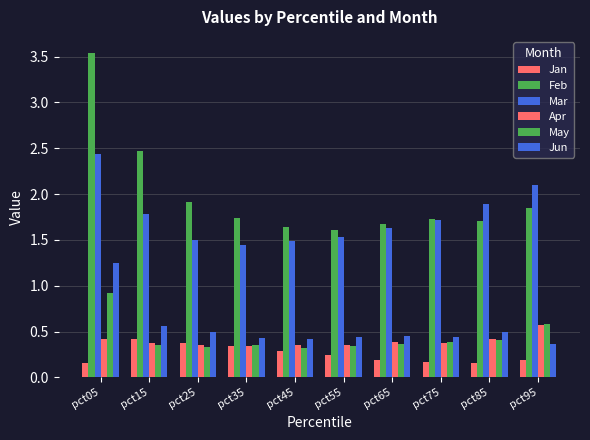

What is the value of the Apr bar at the 8th from the left?

0.4